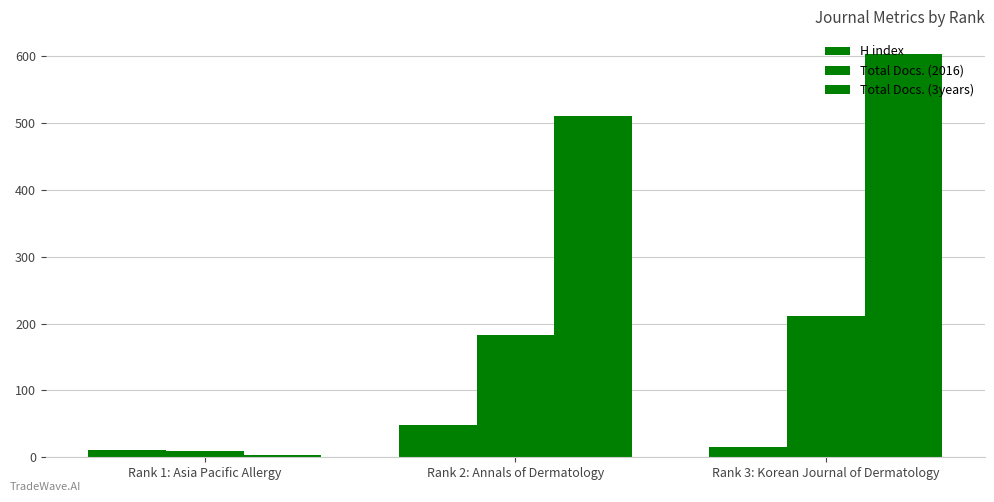

What position from the left is Rank 1: Asia Pacific Allergy?

1